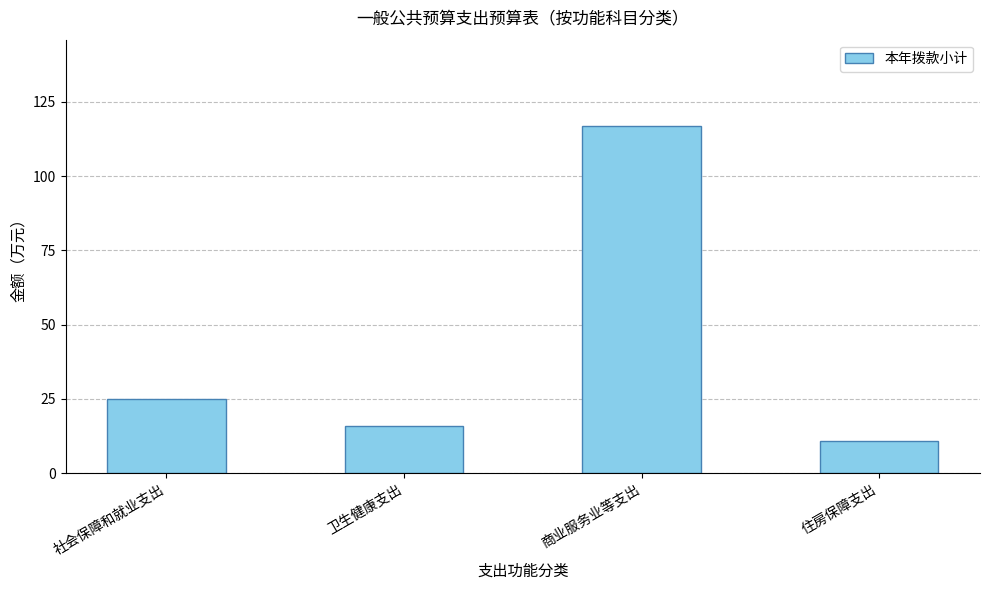

What is the sum of the values at 商业服务业等支出 and 卫生健康支出?

132.6